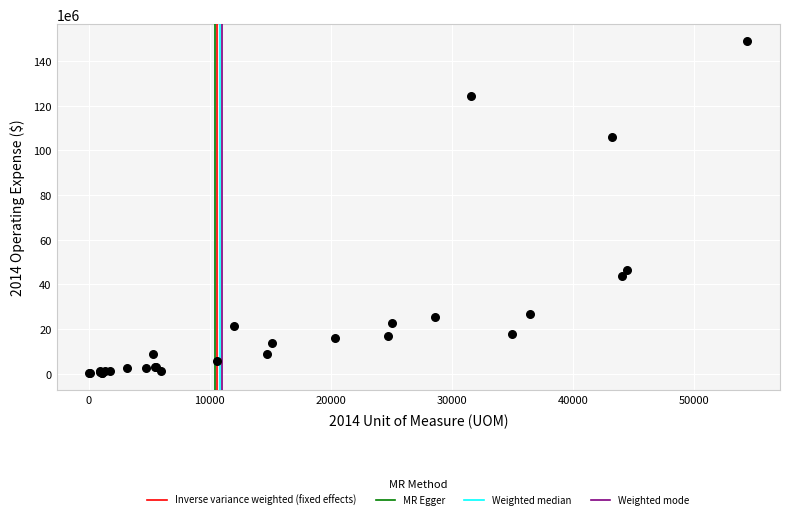

What Y value in the scatter plot is closest to 74577609?

46441695